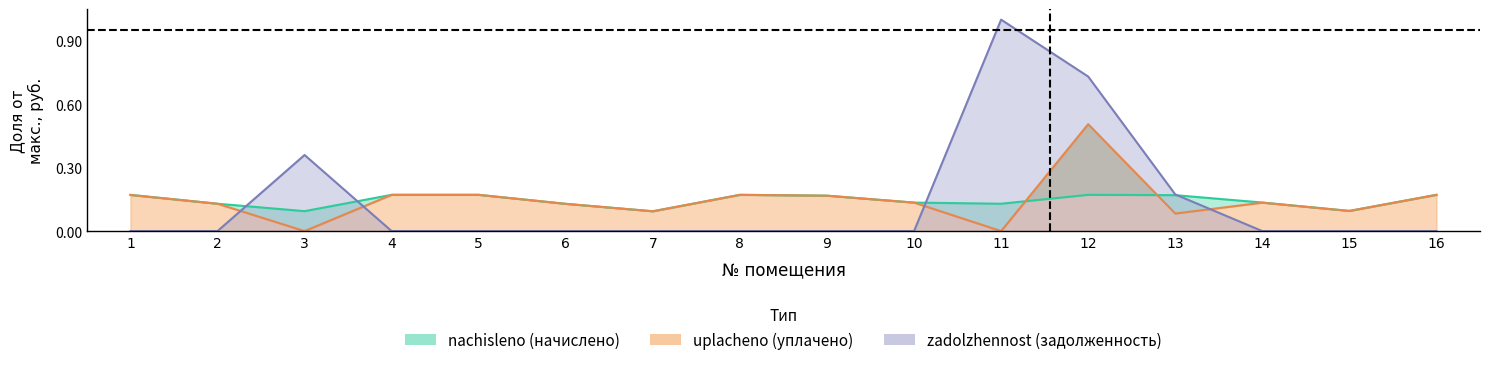

Reading right to left, extract all data points from this chart.

nachisleno: 0.2	0.1	0.1	0.2	0.2	0.1	0.1	0.2	0.2	0.1	0.1	0.2	0.2	0.1	0.1	0.2
uplacheno: 0.2	0.1	0.1	0.1	0.5	0.0	0.1	0.2	0.2	0.1	0.1	0.2	0.2	0.0	0.1	0.2
zadolzhennost: 0.0	0.0	0.0	0.2	0.7	1.0	0.0	0.0	0.0	0.0	0.0	0.0	0.0	0.4	0.0	0.0